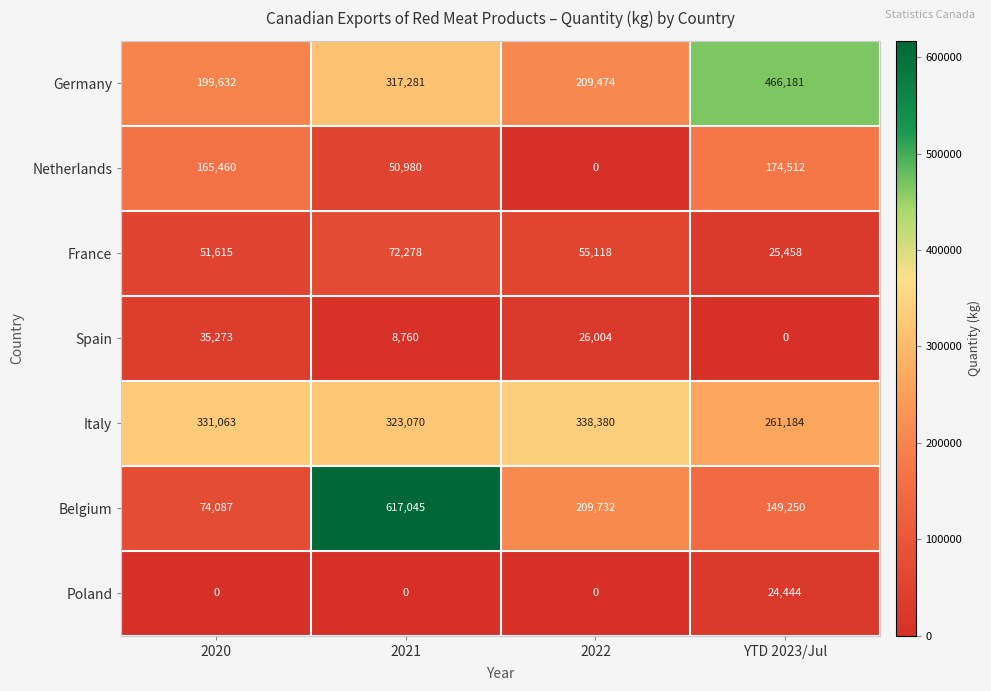

How many categories are shown in the chart?

4